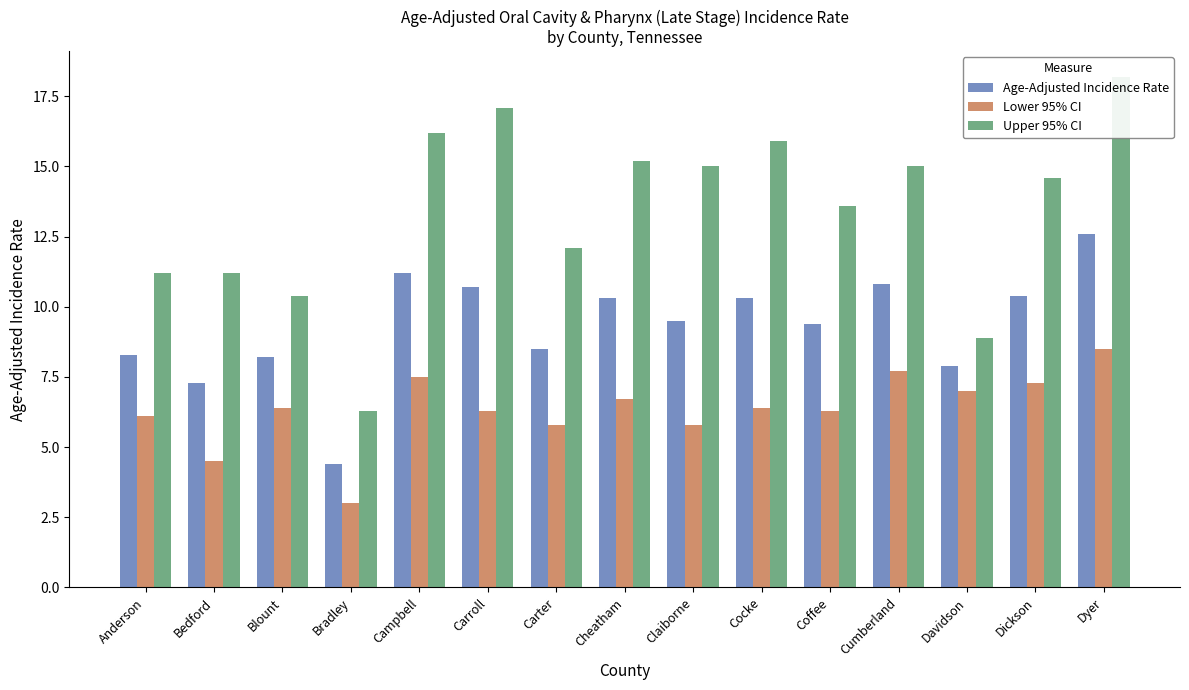

Which has a higher value, Davidson or Carroll?

Carroll